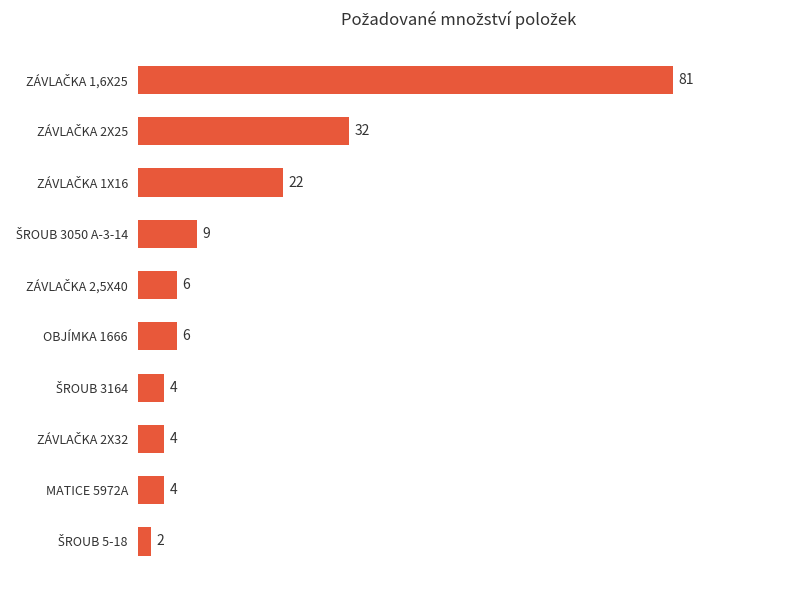

What is the smallest value displayed?

2